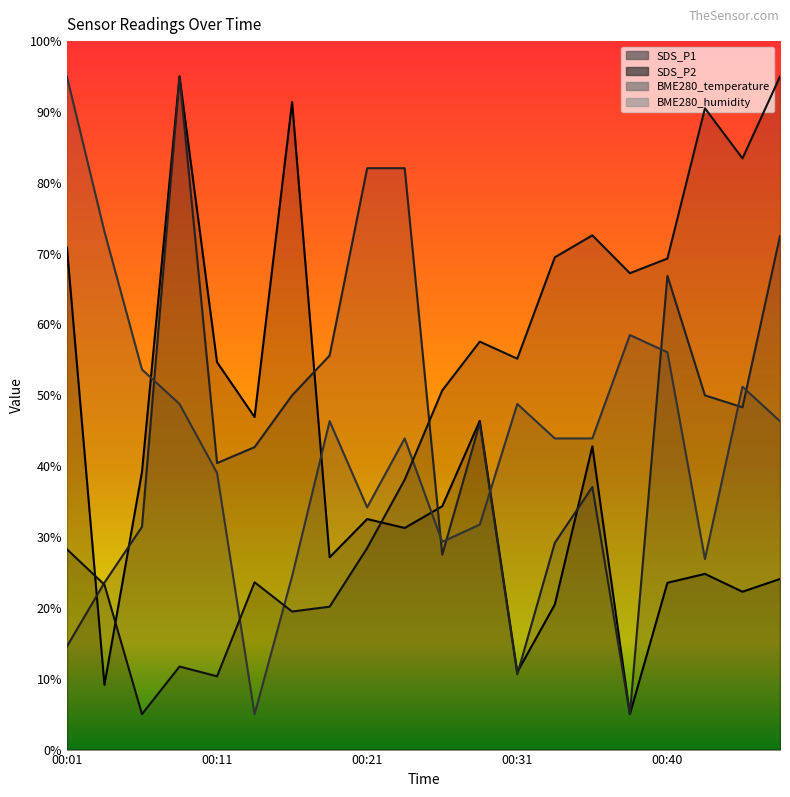

How many data points in BME280_humidity are less than 50?

10